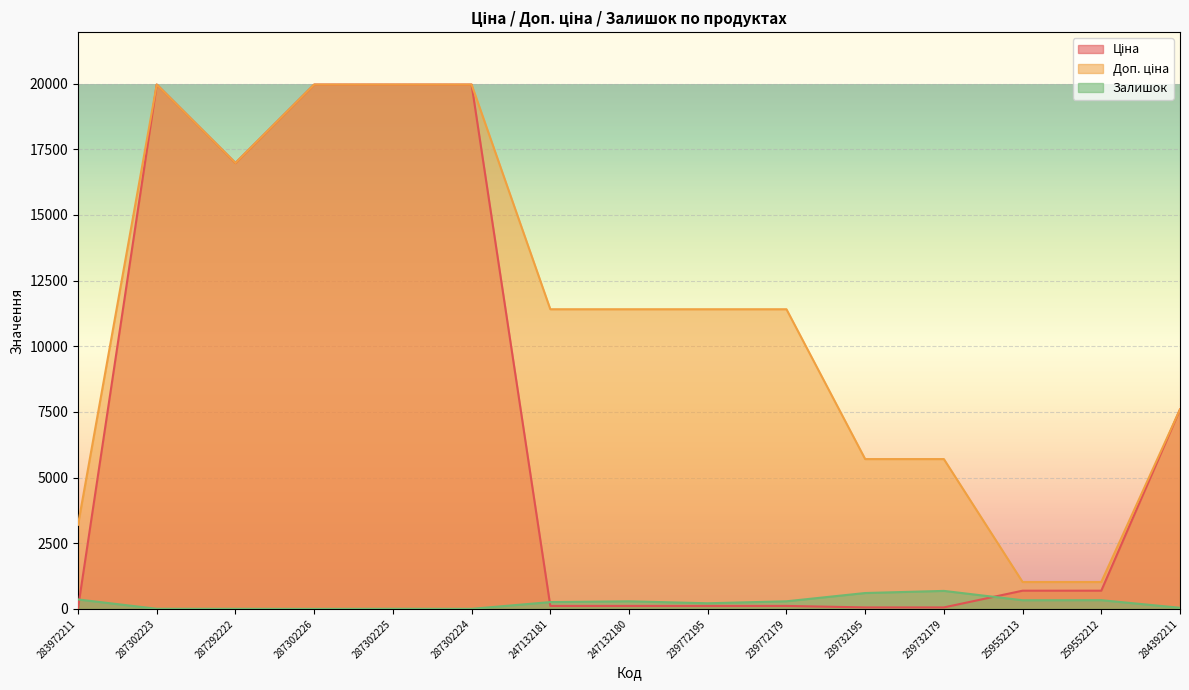

Where is the first local maximum for Залишок?

287302225